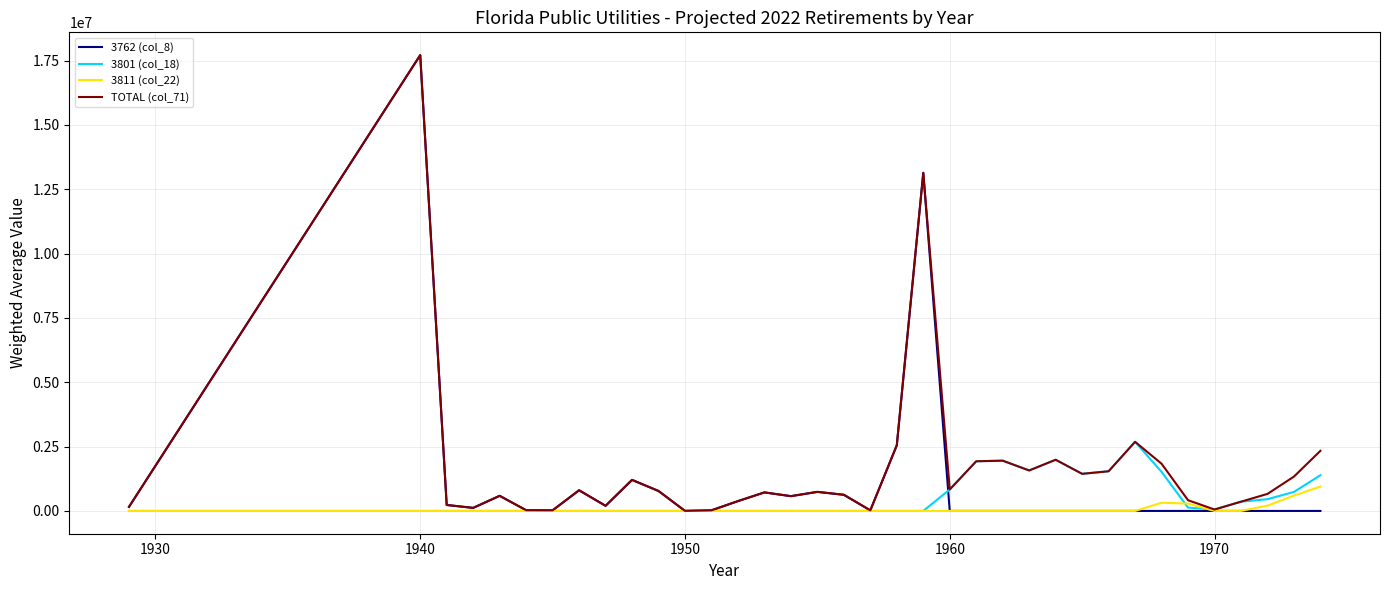

What is the maximum value for 3811 (col_22)?

947853.9